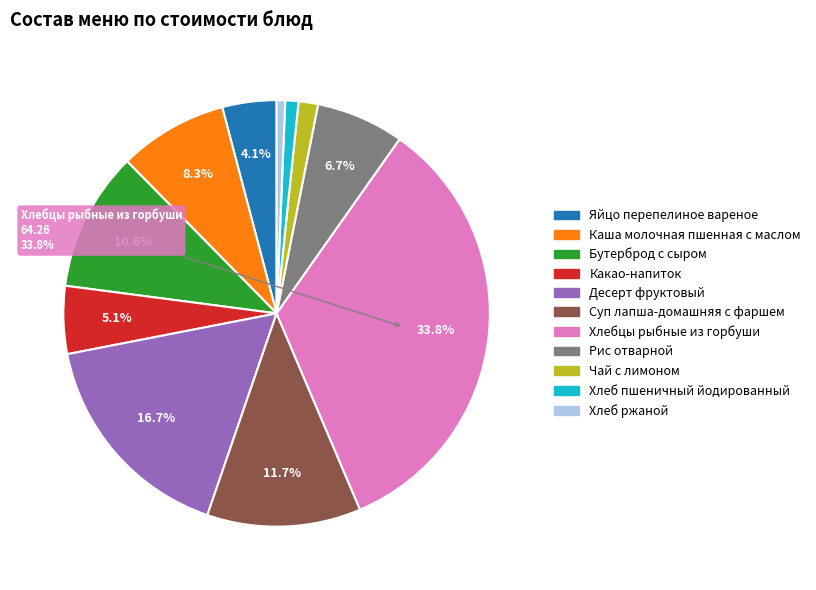

To the nearest percent, what portion does Бутерброд с сыром represent?

11%